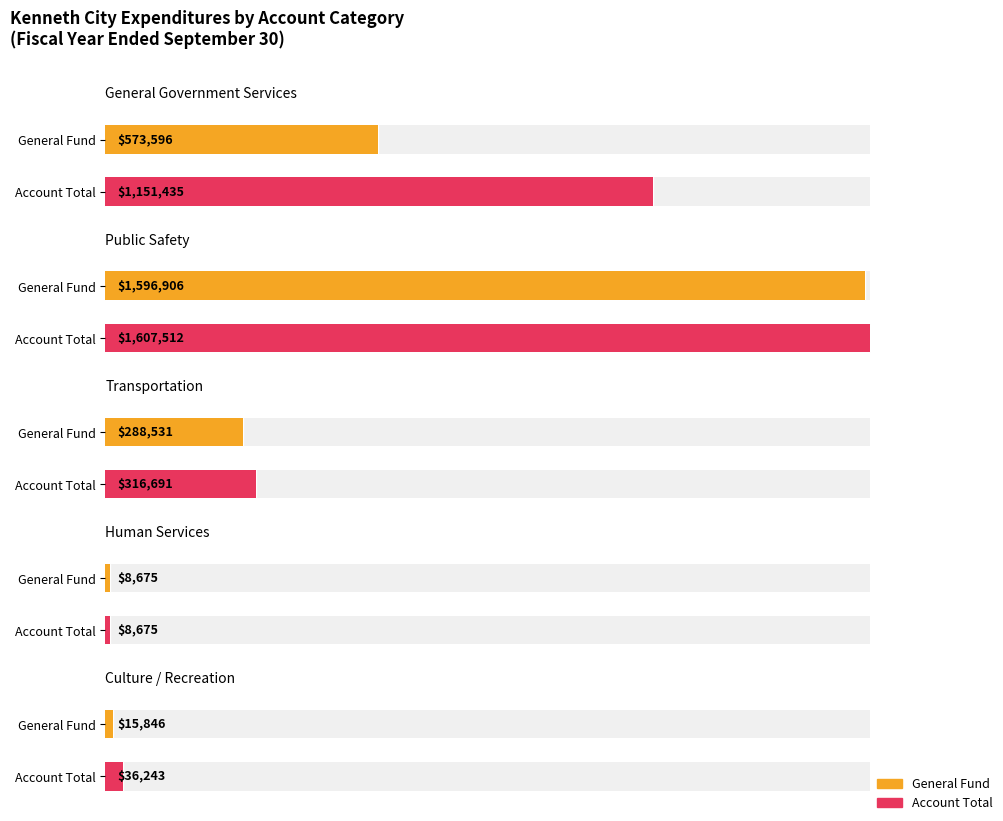

What is the maximum value shown in the chart?

1607512